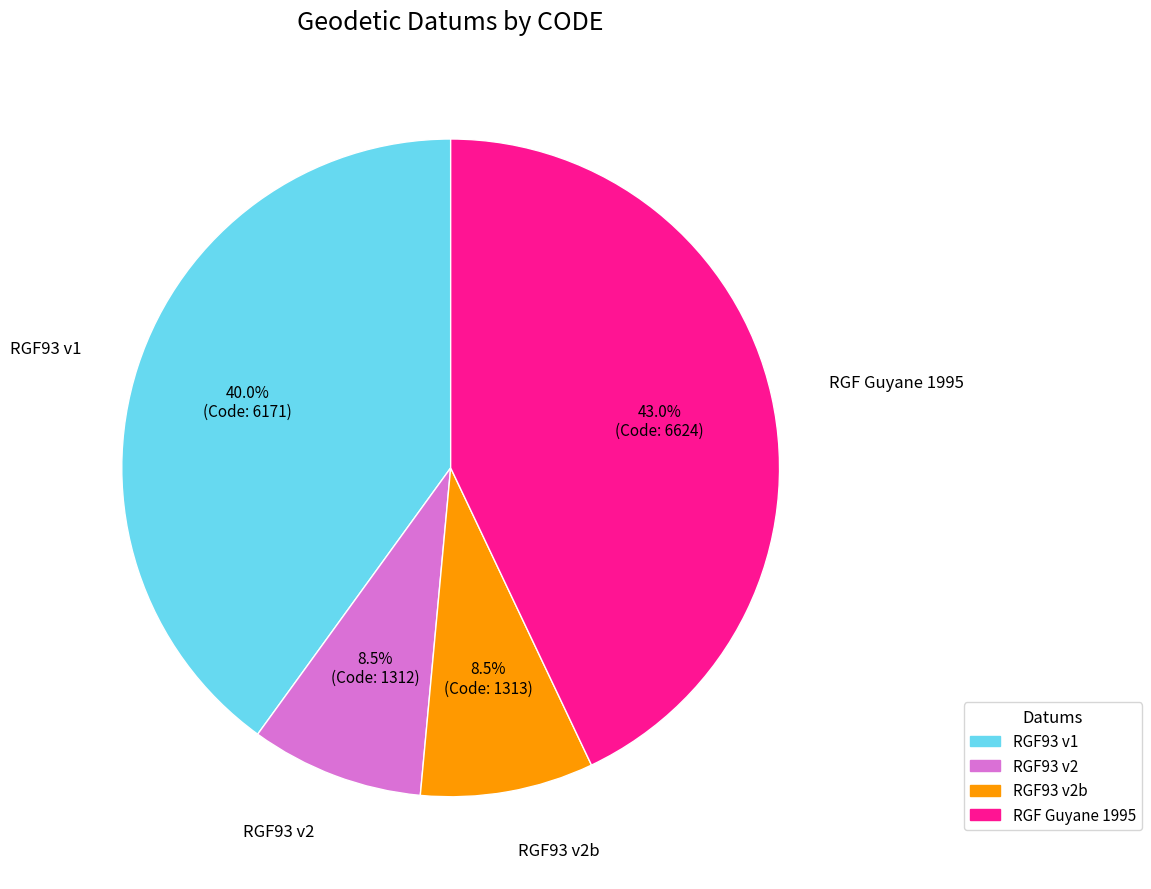

Is there a majority slice in this chart?

No